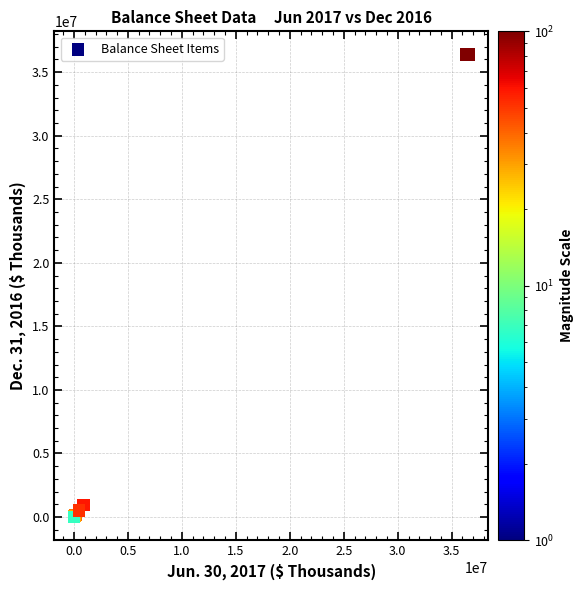

What Y value in the scatter plot is closest to 18198148?

949593